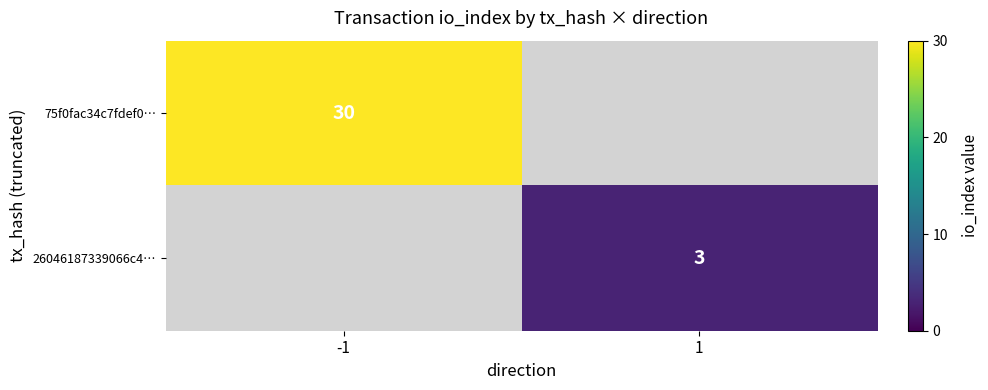

Is it true that 75f0fac34c7fdef0… equals 45 at -1?

False